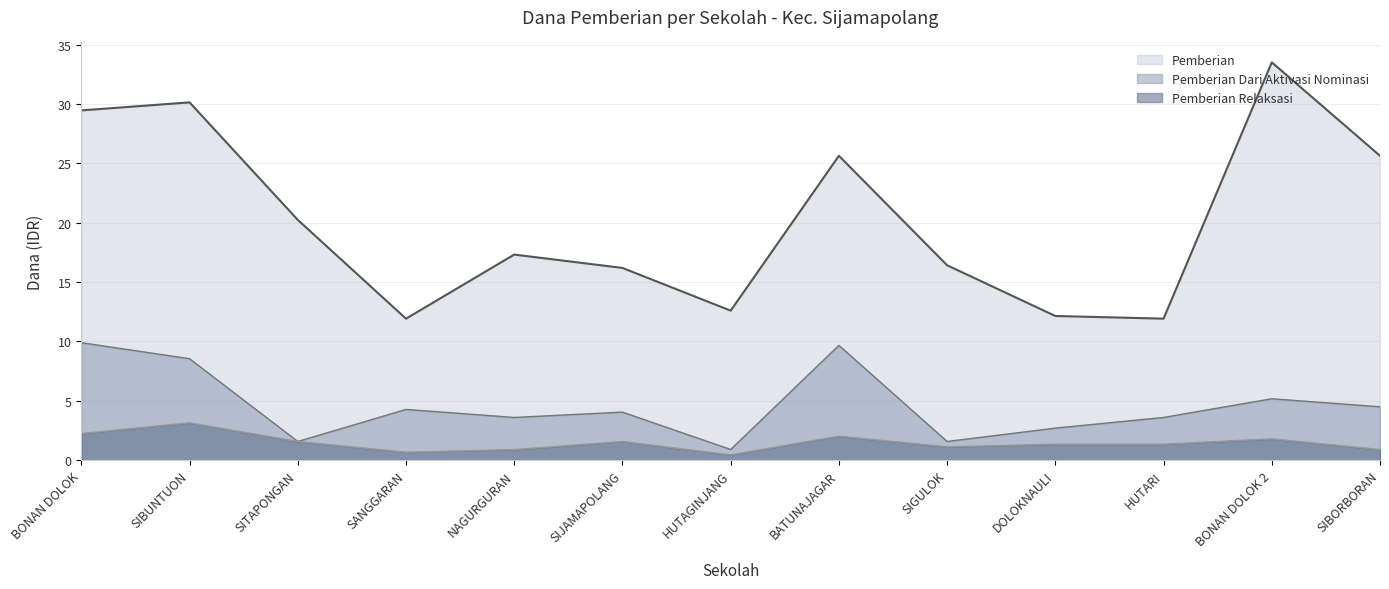

List the labels in order of Pemberian Relaksasi value, largest first.

SIBUNTUON, BONAN DOLOK, BATUNAJAGAR, BONAN DOLOK 2, SITAPONGAN, SIJAMAPOLANG, DOLOKNAULI, HUTARI, SIGULOK, NAGURGURAN, SIBORBORAN, SANGGARAN, HUTAGINJANG